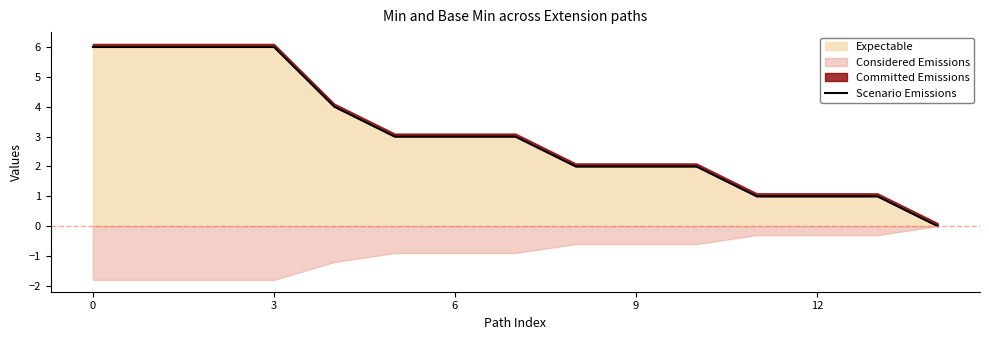

The value of Expectable at 9 is 2. True or false?

True